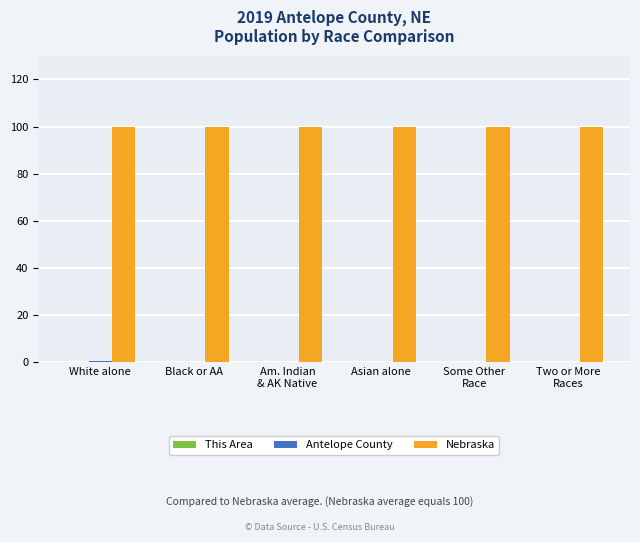

What is the greatest value displayed?

100.0